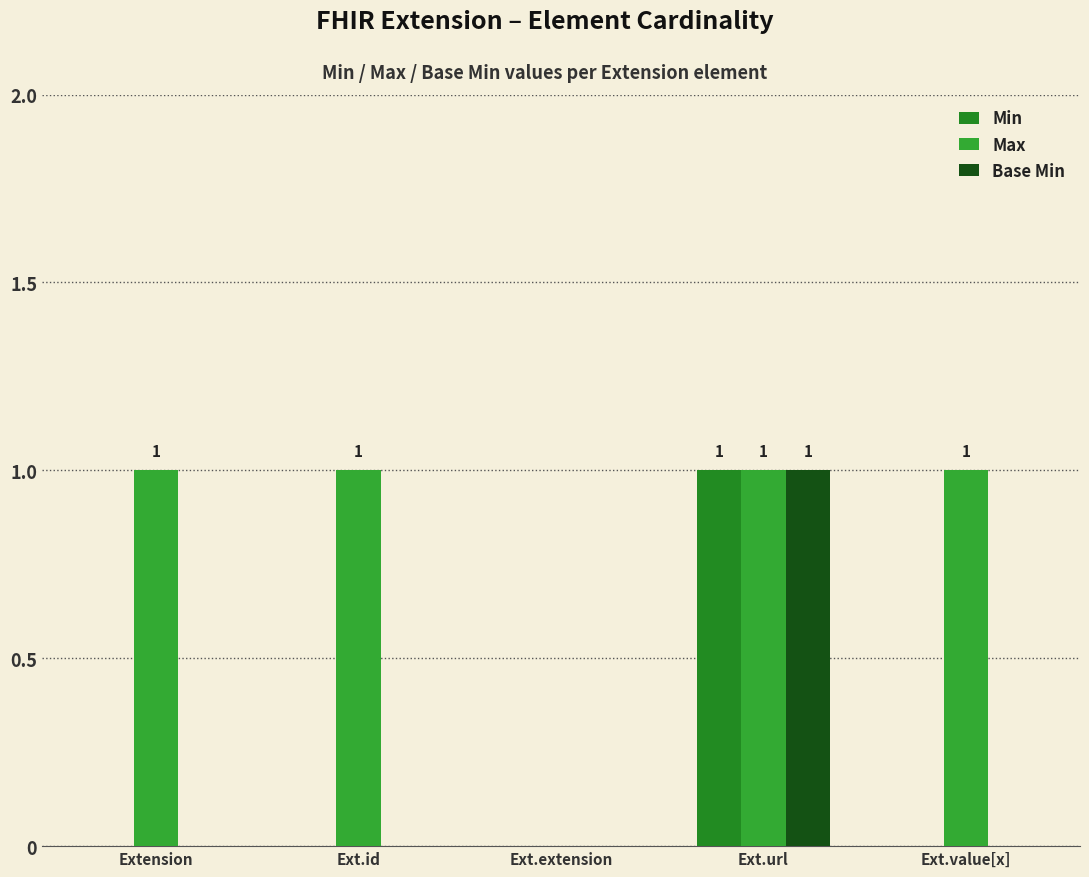

At which category is the sum across all series the highest?

Ext.url